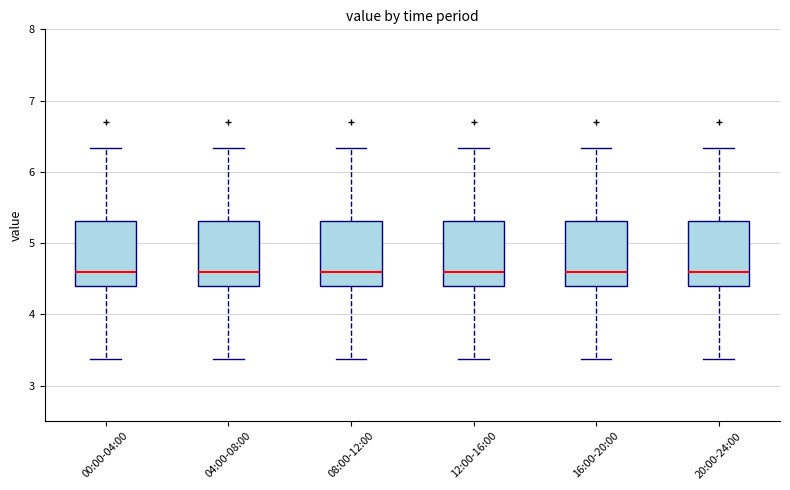

Reading left to right, read every box against the y-axis: the position of its median line, the range the box covers, and the ends of its whiskers. The values are not printed on the chart, so give them approximately, as read against the axis.

00:00-04:00: median 4.6, box 4.4 to 5.3, whiskers 3.4 to 6.3
04:00-08:00: median 4.6, box 4.4 to 5.3, whiskers 3.4 to 6.3
08:00-12:00: median 4.6, box 4.4 to 5.3, whiskers 3.4 to 6.3
12:00-16:00: median 4.6, box 4.4 to 5.3, whiskers 3.4 to 6.3
16:00-20:00: median 4.6, box 4.4 to 5.3, whiskers 3.4 to 6.3
20:00-24:00: median 4.6, box 4.4 to 5.3, whiskers 3.4 to 6.3